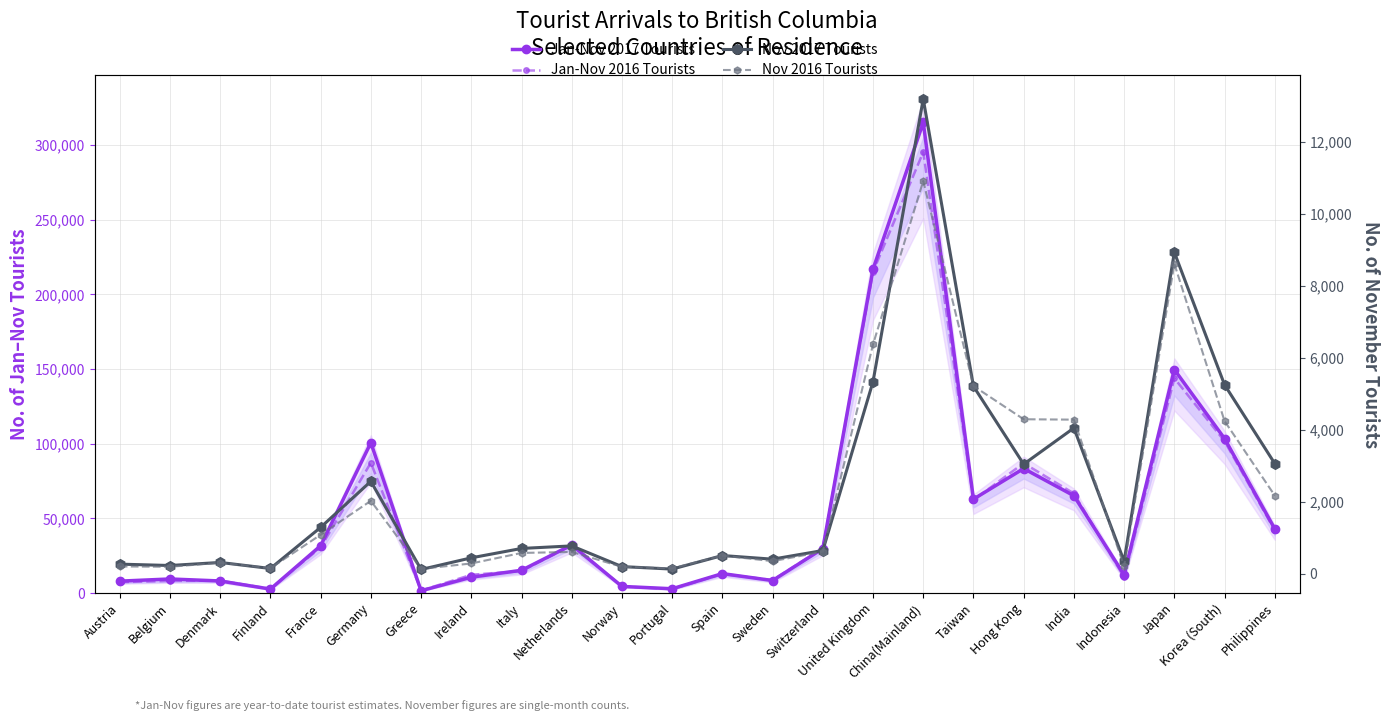

Count the number of data series in this chart.

4